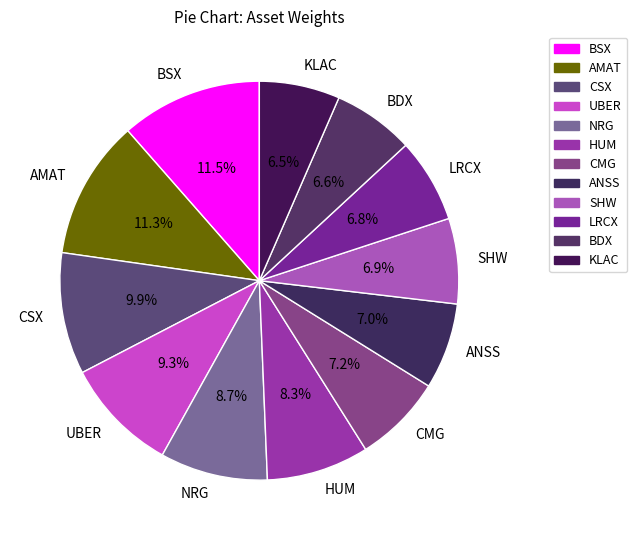

Which has a higher value, KLAC or UBER?

UBER